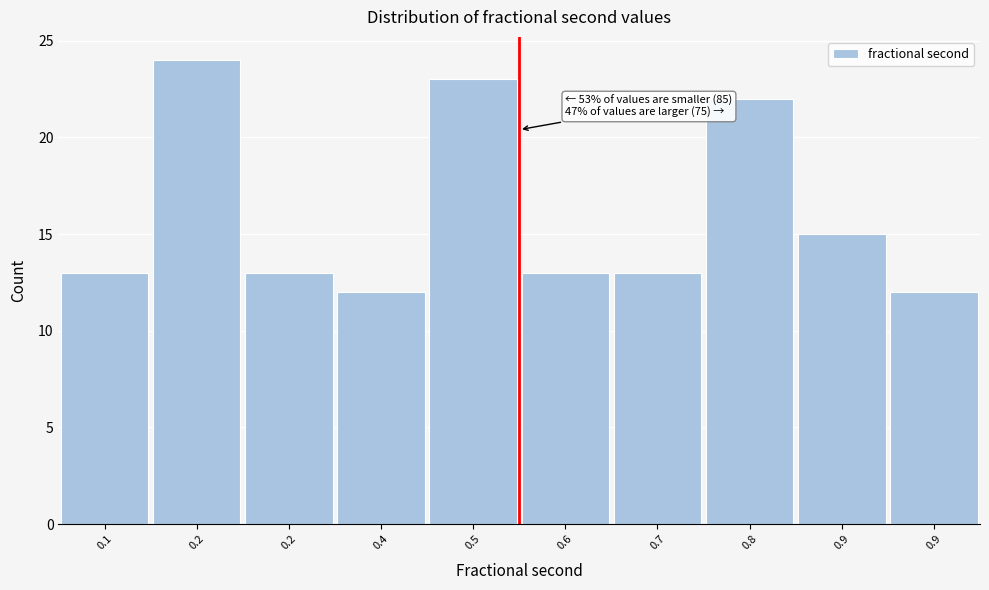

Does the chart contain any negative values?

No